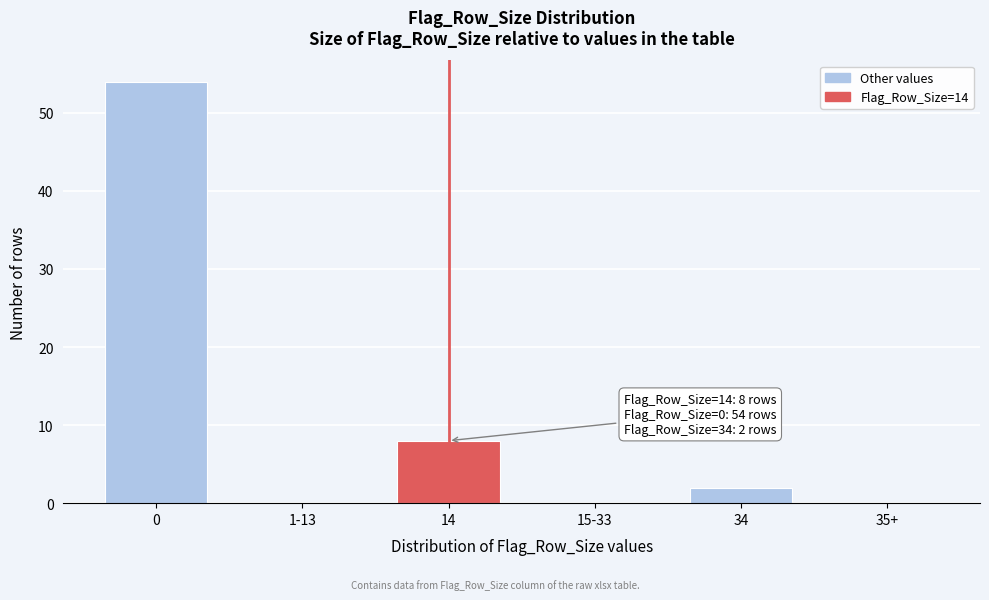

Reading right to left, transcribe all the data shown in this chart.

35+=0	34=2	15-33=0	14=8	1-13=0	0=54